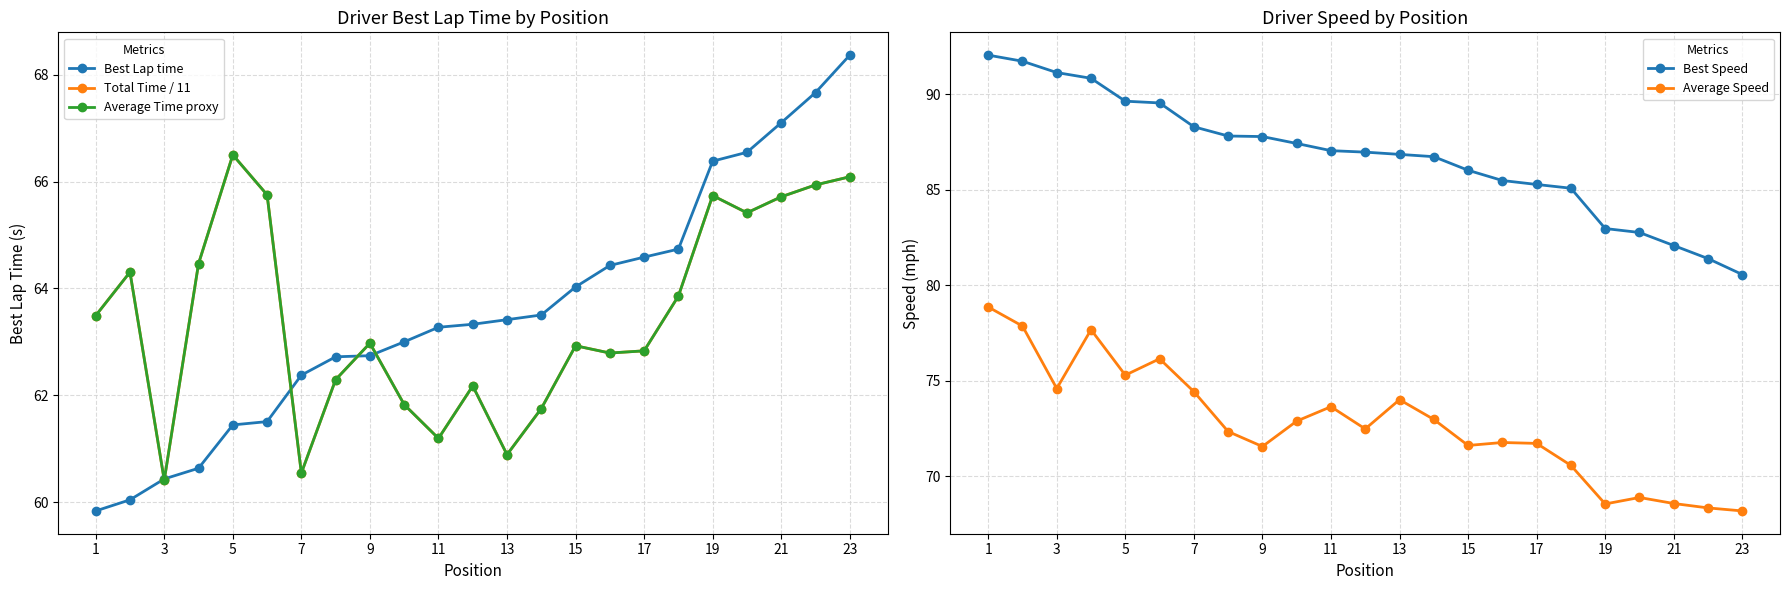

True or false: Best Speed and Average Speed intersect in this chart.

False